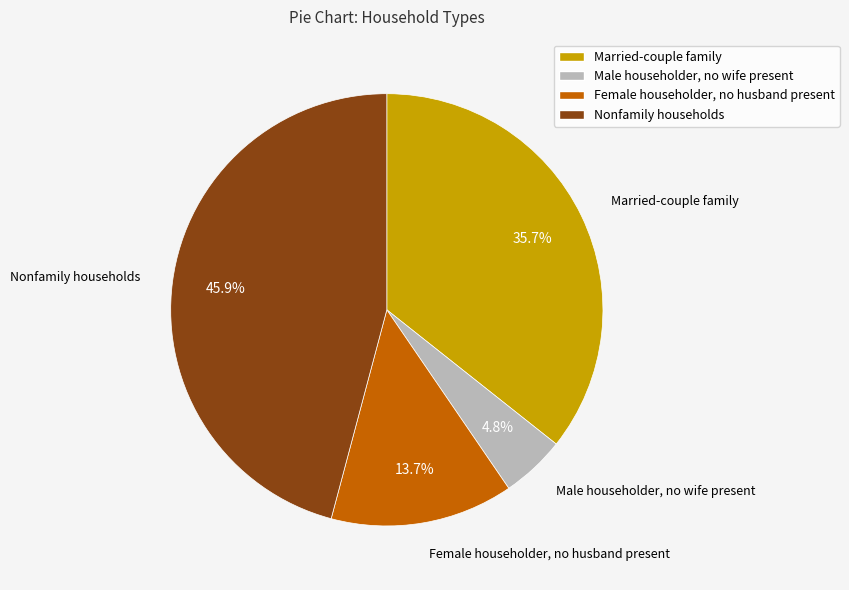

Is there a majority slice in this chart?

No